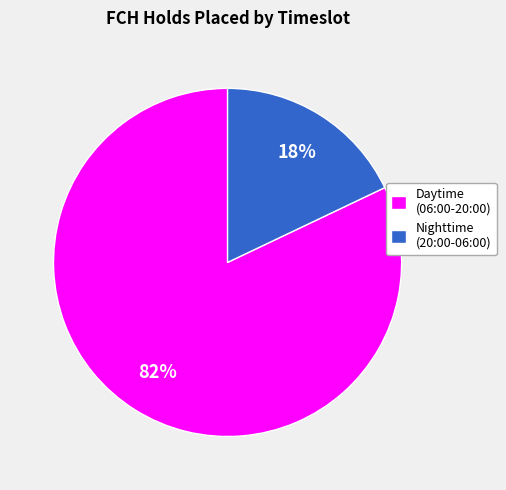

Does any single category account for the majority?

Yes